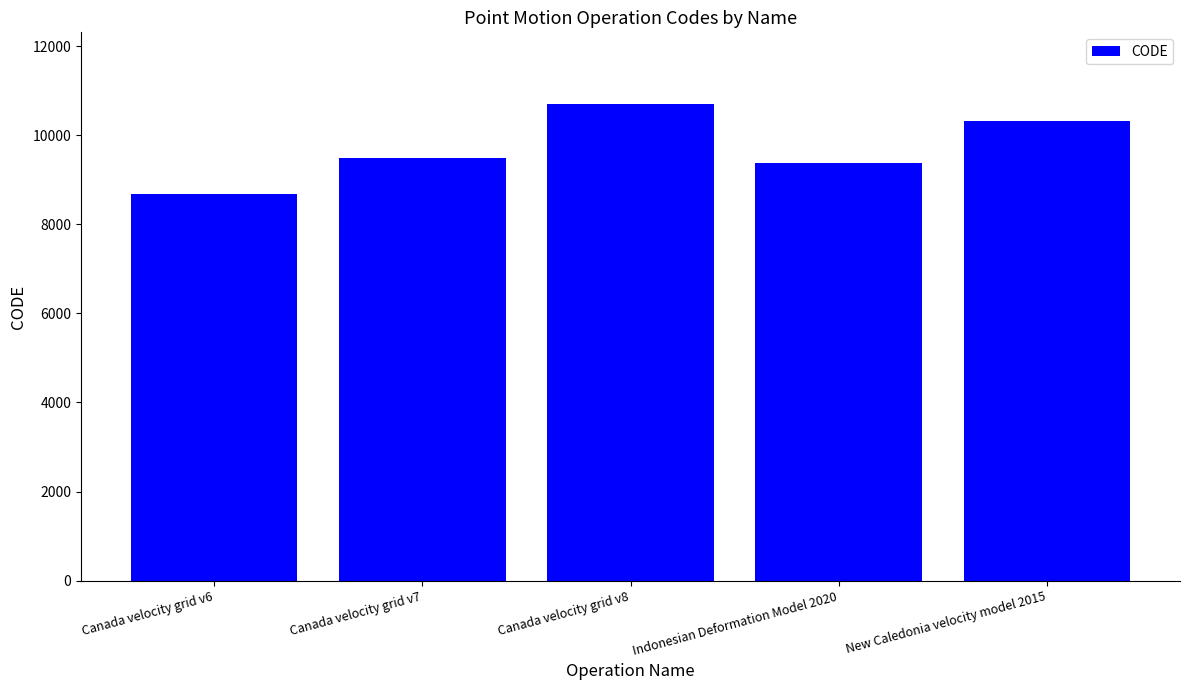

What is the approximate value at New Caledonia velocity model 2015, to the nearest 10?

10320